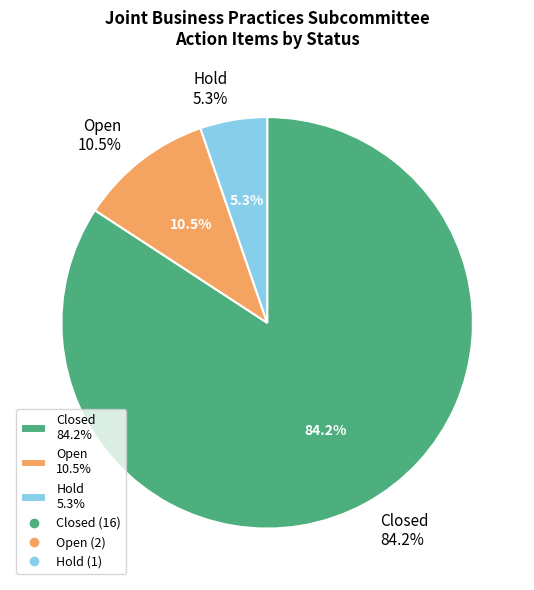

What portion of the pie excludes Open?

89.5%